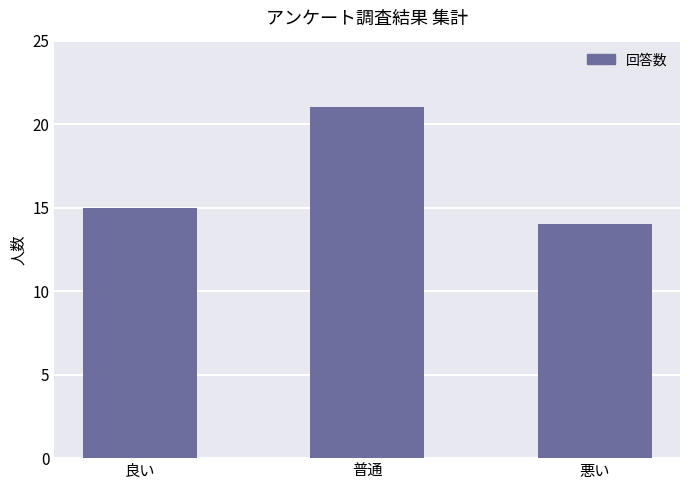

Where is the data nearest to the value 17?

良い